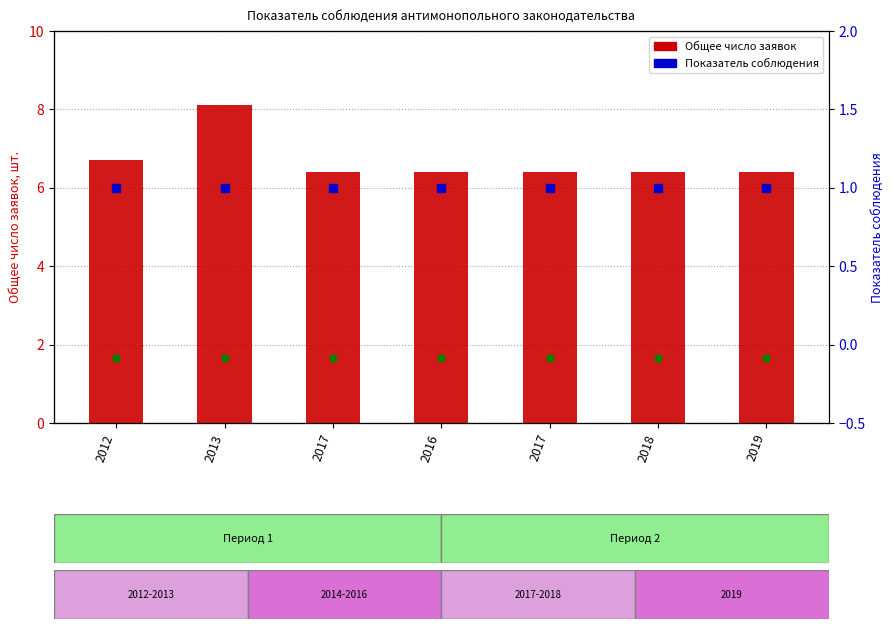

What are all the series names shown in the legend?

Общее число заявок, Показатель соблюдения, Число решений